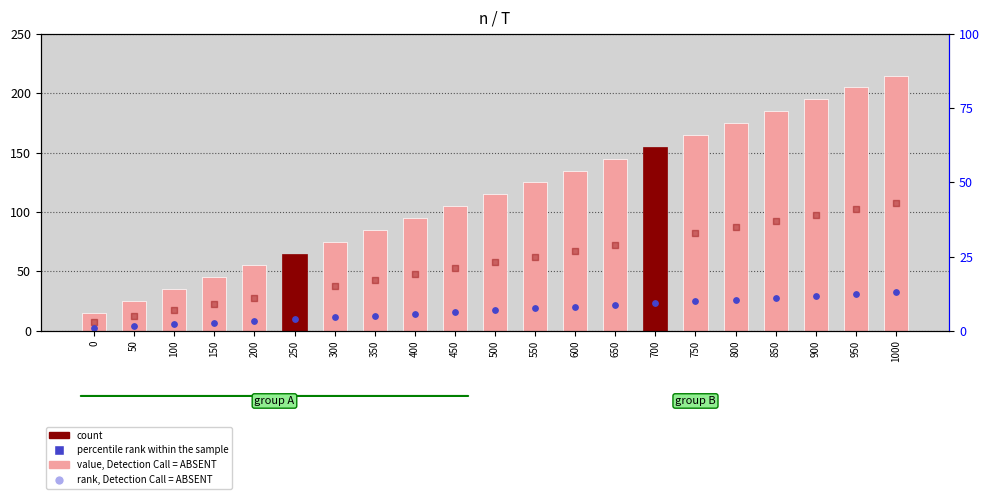

What is the change in value from 550 to 600?

+10